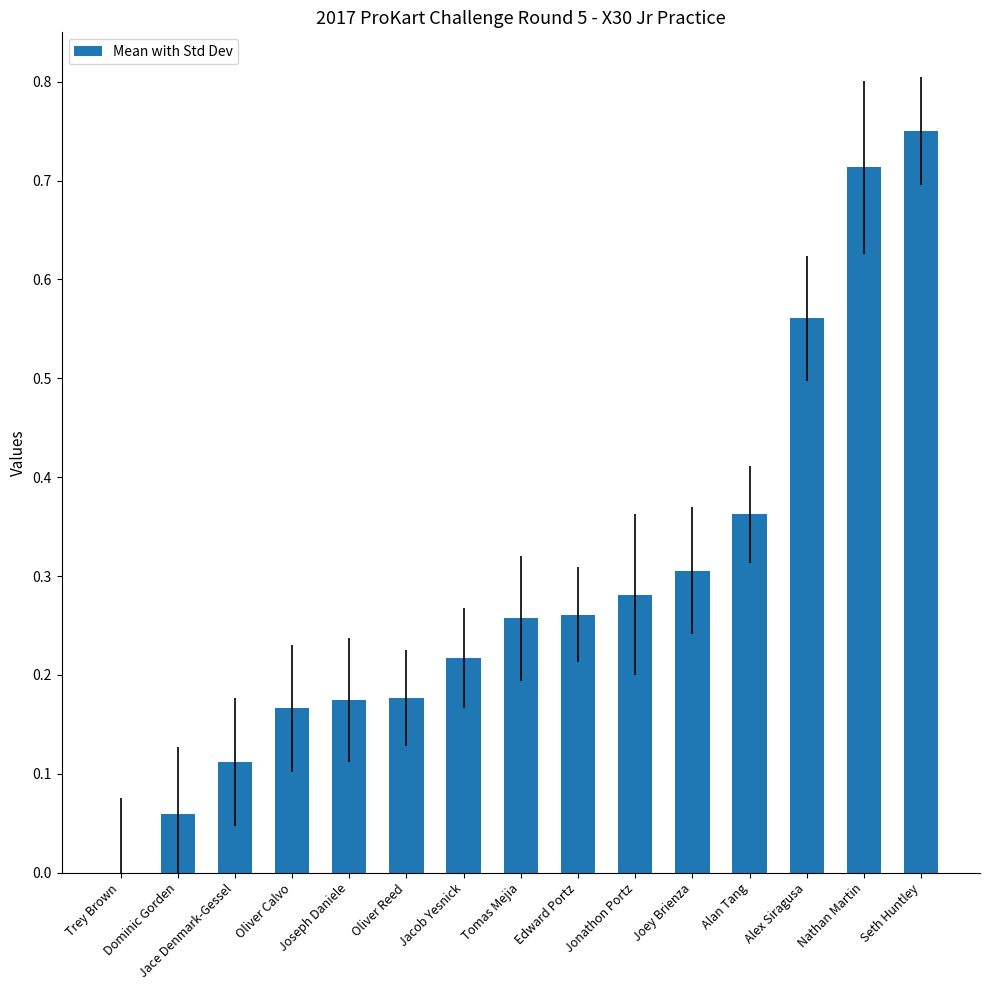

At which category does the chart reach its peak across all series?

Seth Huntley